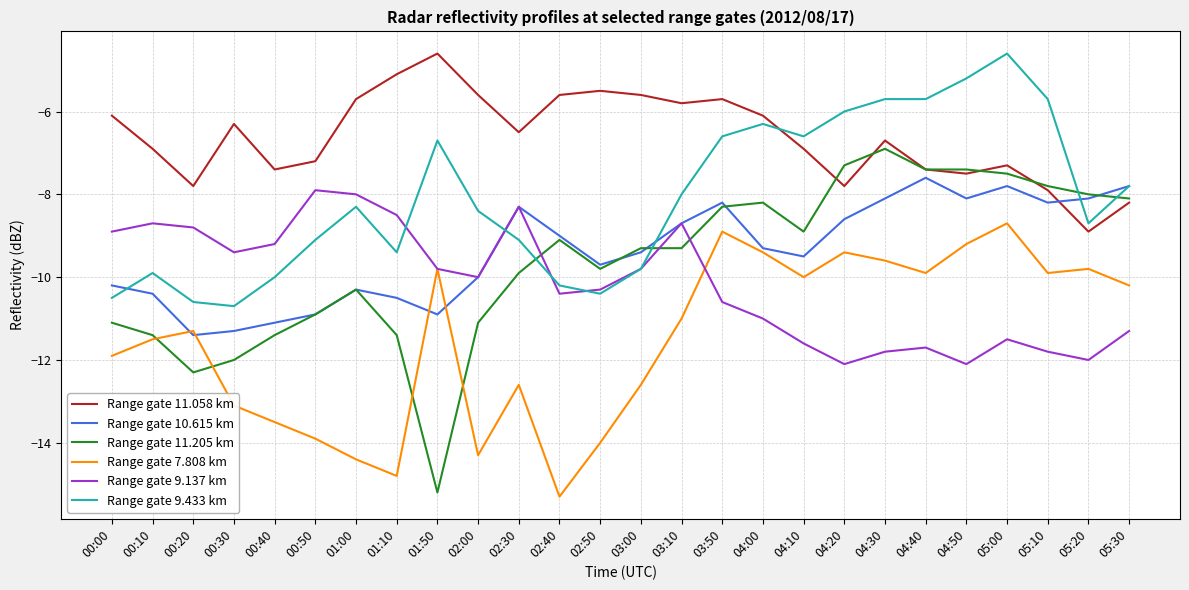

What position from the left is 04:00?

17